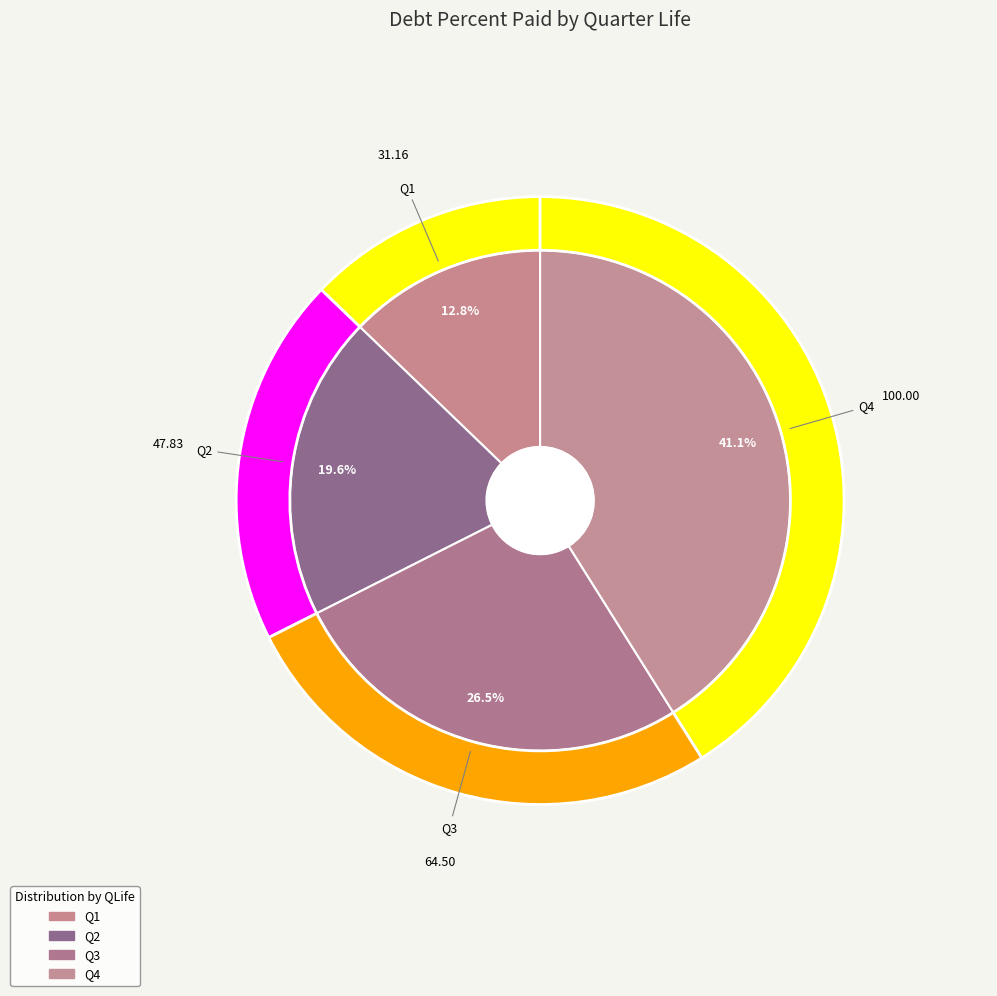

How many segments does this pie chart have?

4